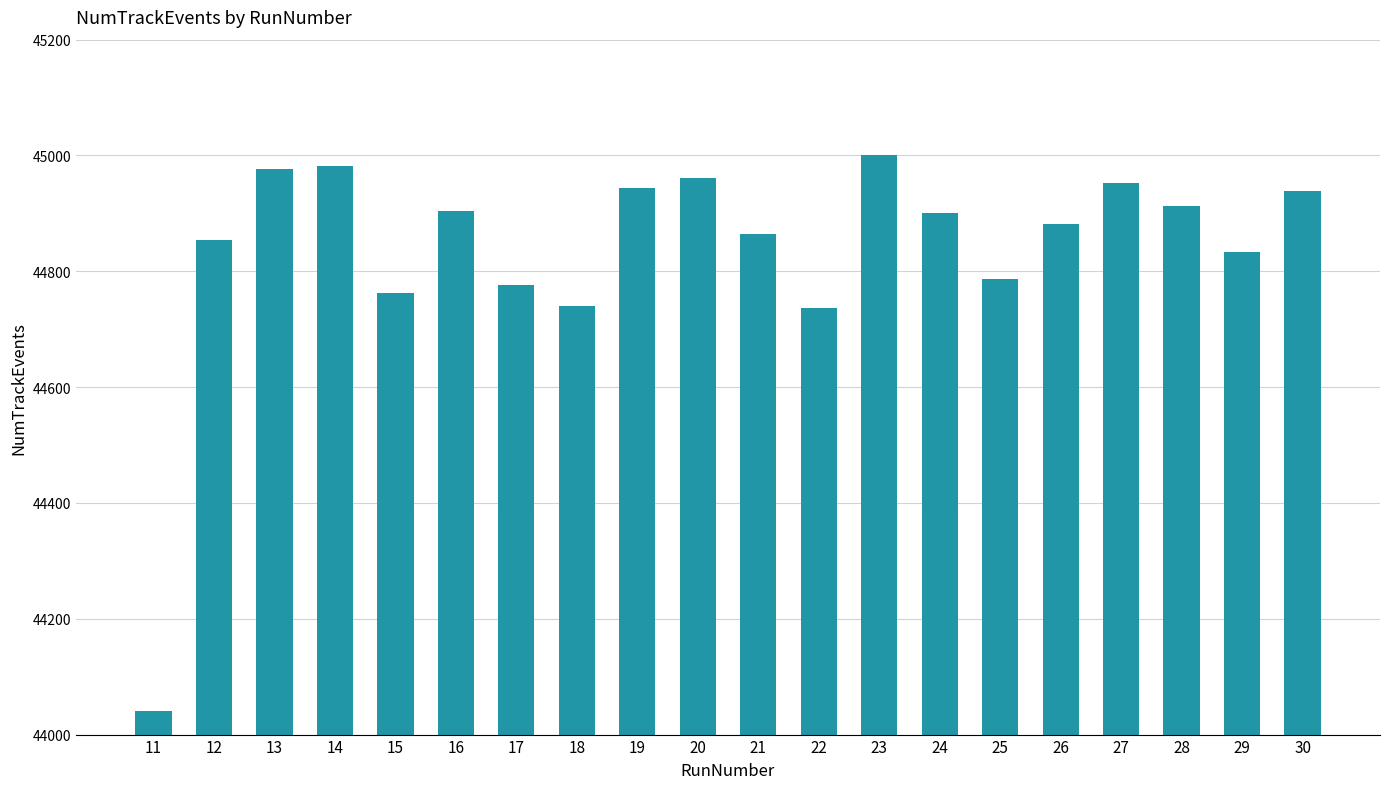

The value at 20 is 44961. True or false?

True